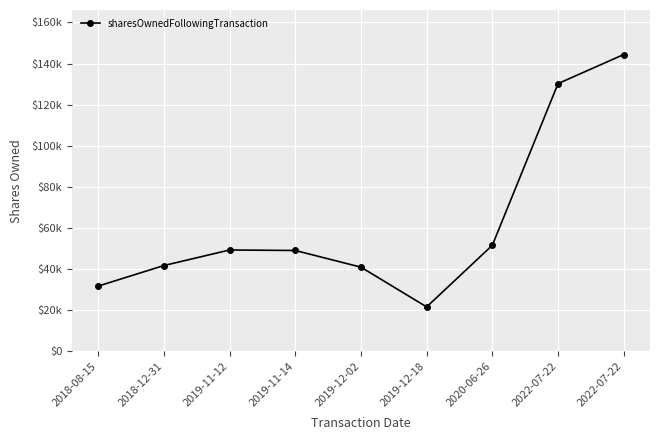

Is this an area chart (filled region under the line)?

No